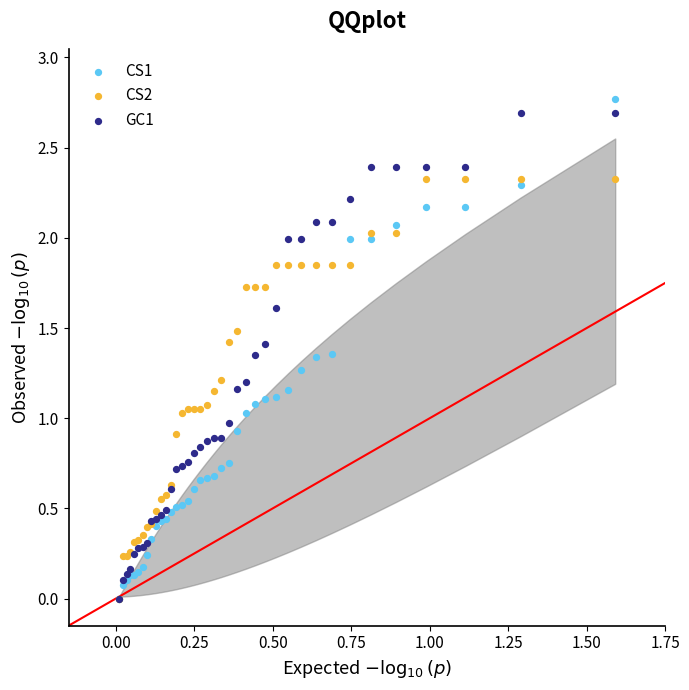

What are all the series names shown in the legend?

CS1, CS2, GC1